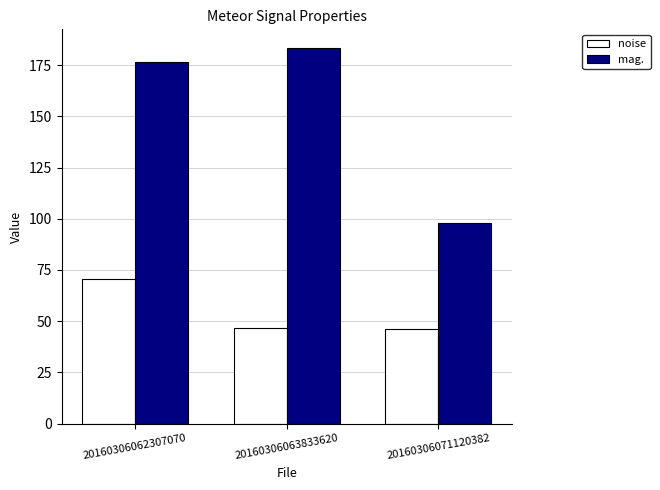

What is the value of the mag. bar at the 1st from the left?

176.6